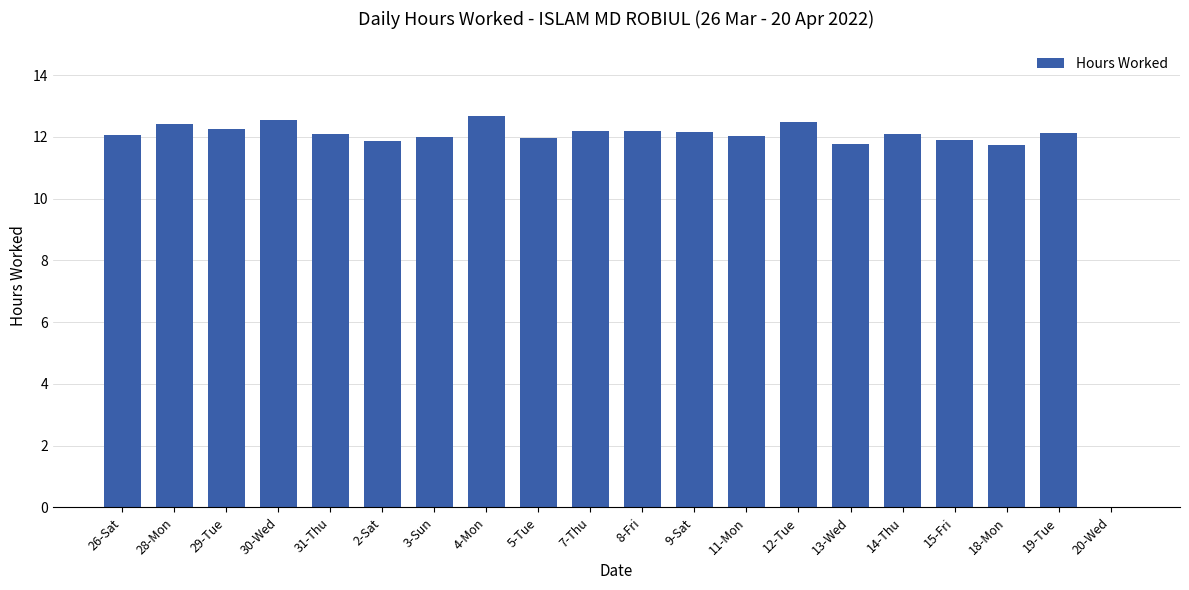

The value at 20-Wed is -5.4. True or false?

False